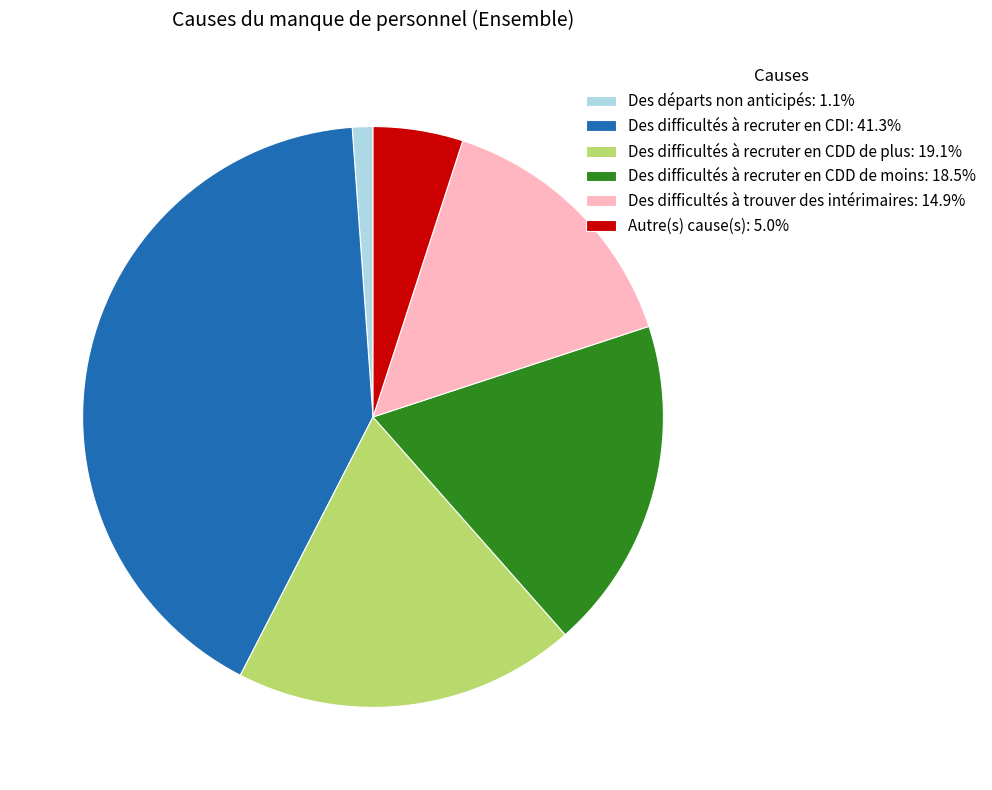

Rank the categories by value from highest to lowest.

Des difficultés à recruter en CDI, Des difficultés à recruter en CDD de plus, Des difficultés à recruter en CDD de moins, Des difficultés à trouver des intérimaires, Autre(s) cause(s), Des départs non anticipés